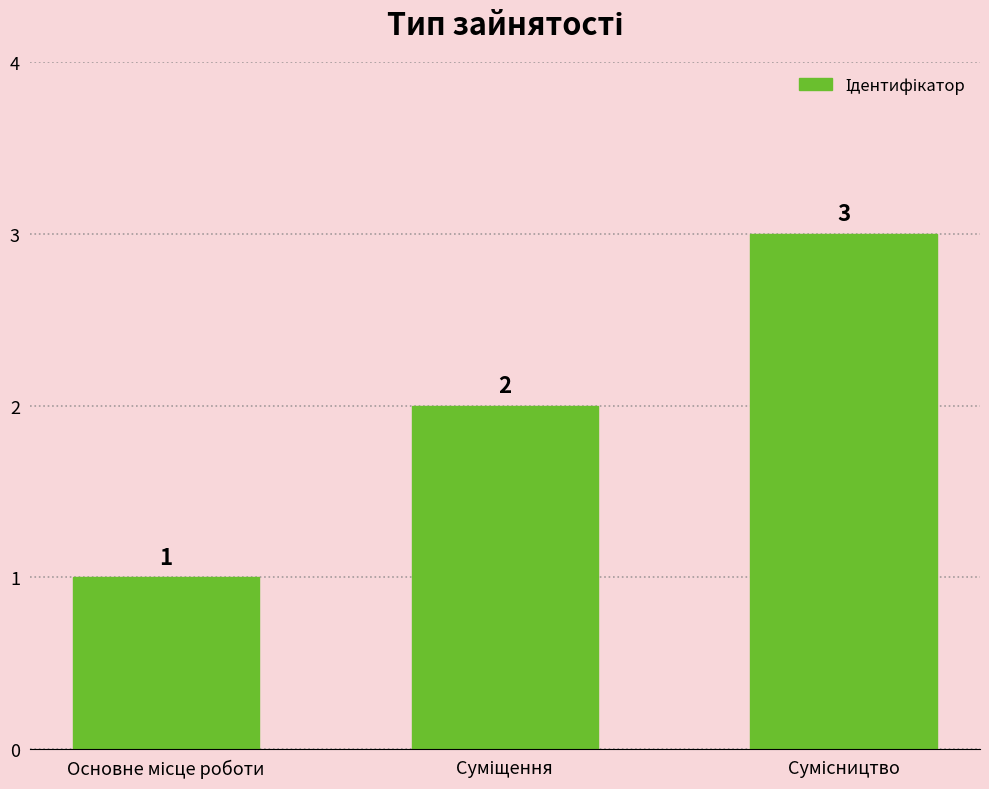

What is the value of the 3rd bar from the left?

3